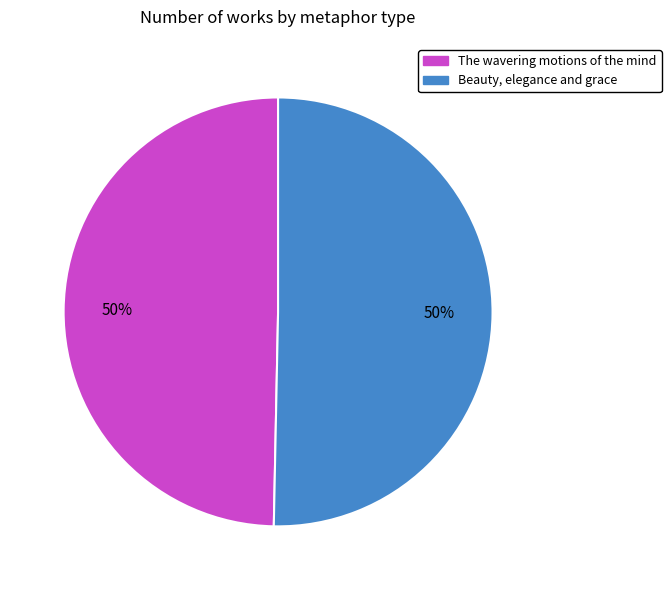

True or false: Beauty, elegance and grace accounts for 59% of the total.

False